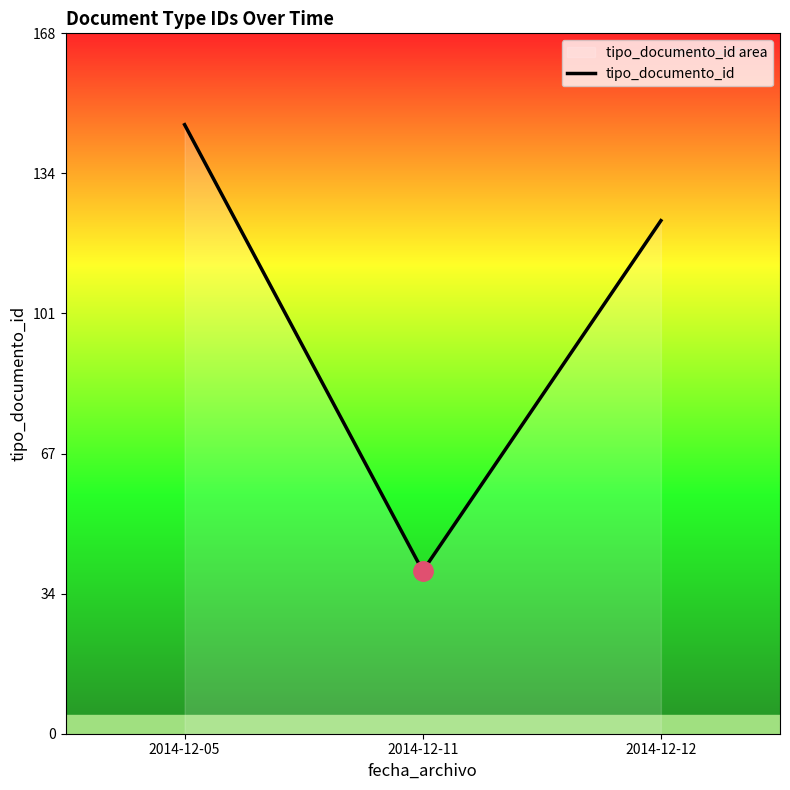

What is the sum of the values at 2014-12-11 and 2014-12-12?

162